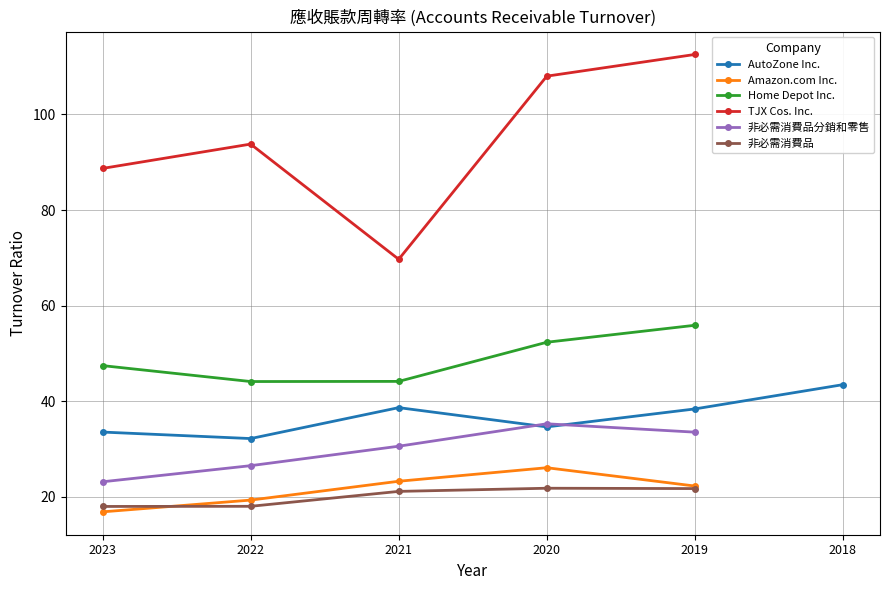

What is the total value across all series at 2020-08-29?

278.1